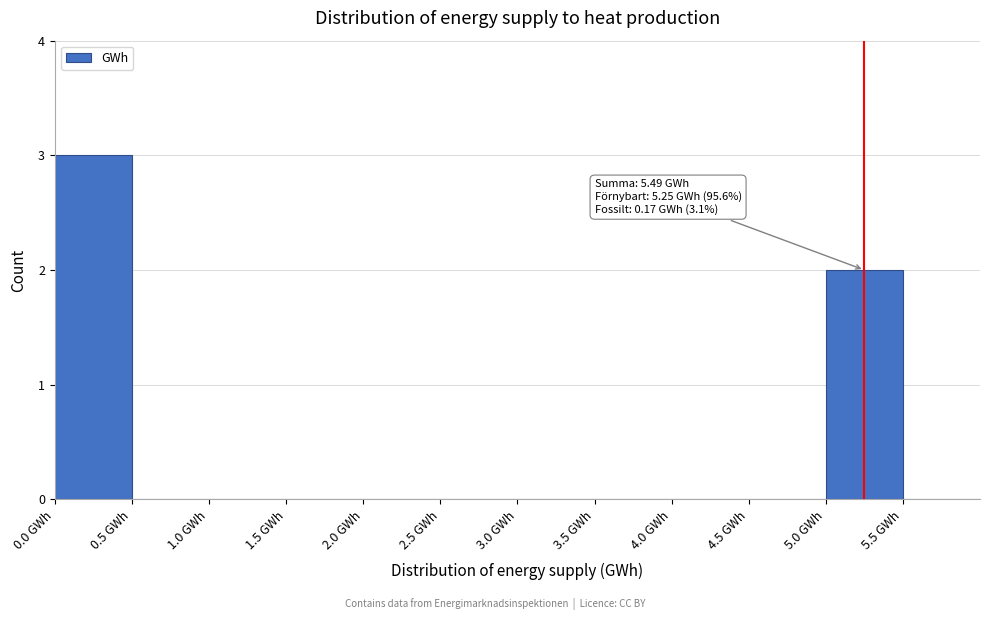

Which range on the x-axis has the tallest bar?

0.0 to 0.5